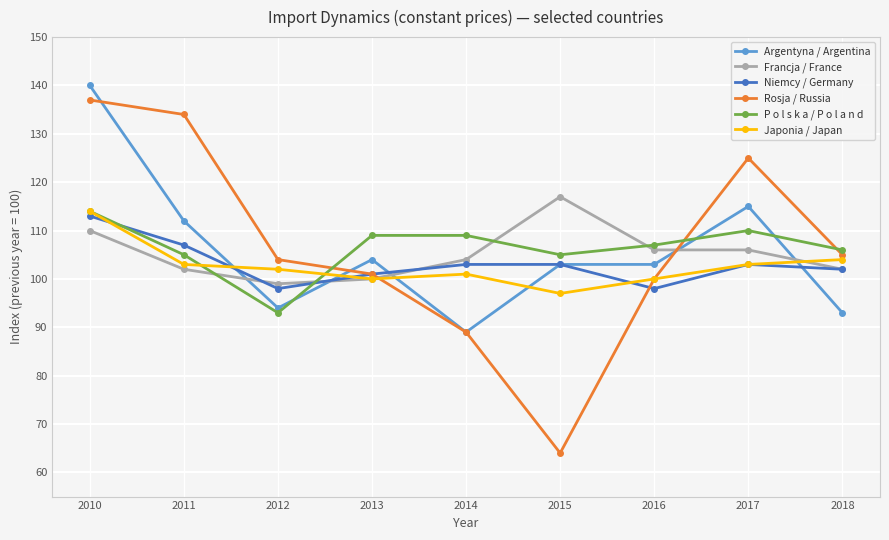

Which category has the lowest value in the Rosja / Russia series?

2015